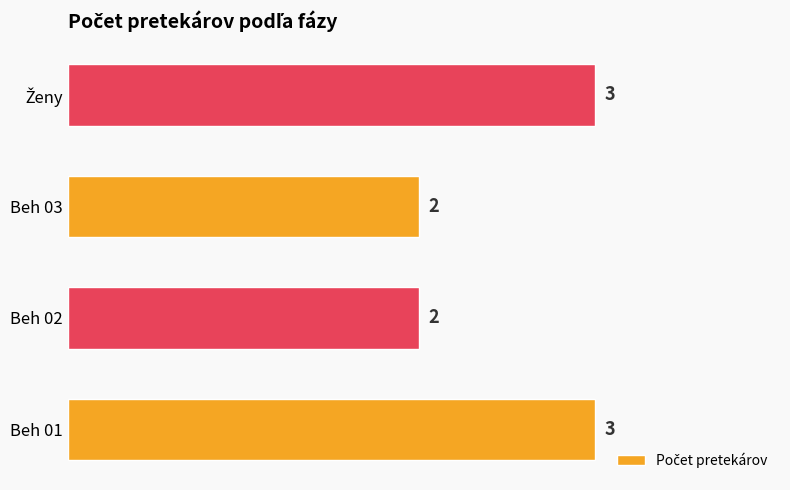

Reading bottom to top, list all the values displayed in this chart.

3	2	2	3